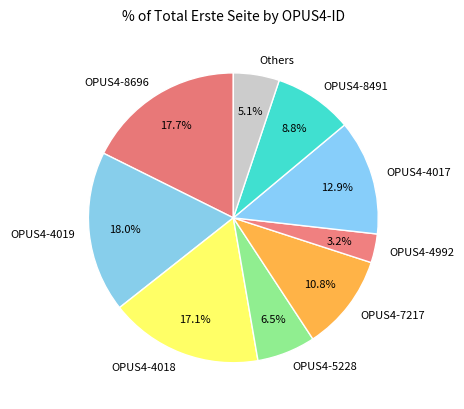

Does OPUS4-5228 represent more than half of the total?

No